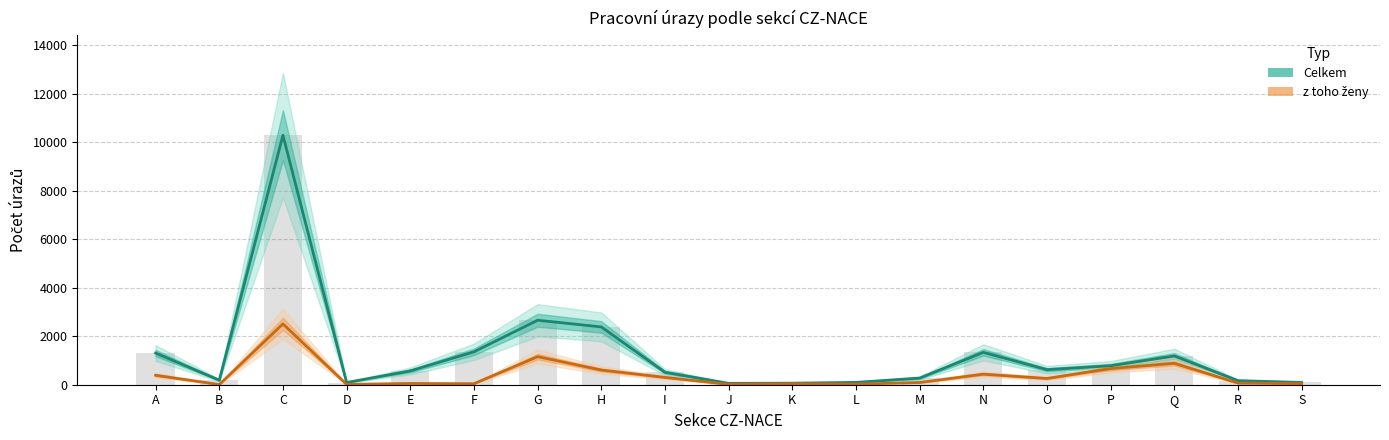

List the series in order of their overall mean, lowest first.

z toho ženy, Celkem